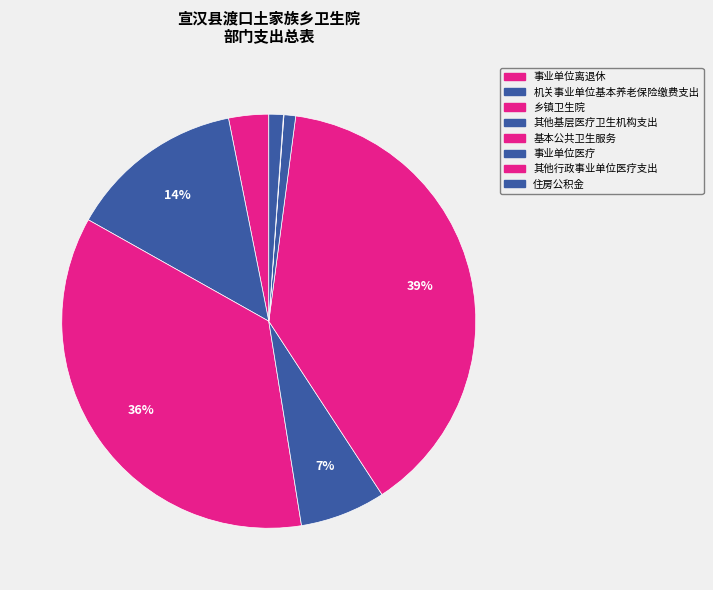

To the nearest percent, what portion does 乡镇卫生院 represent?

36%